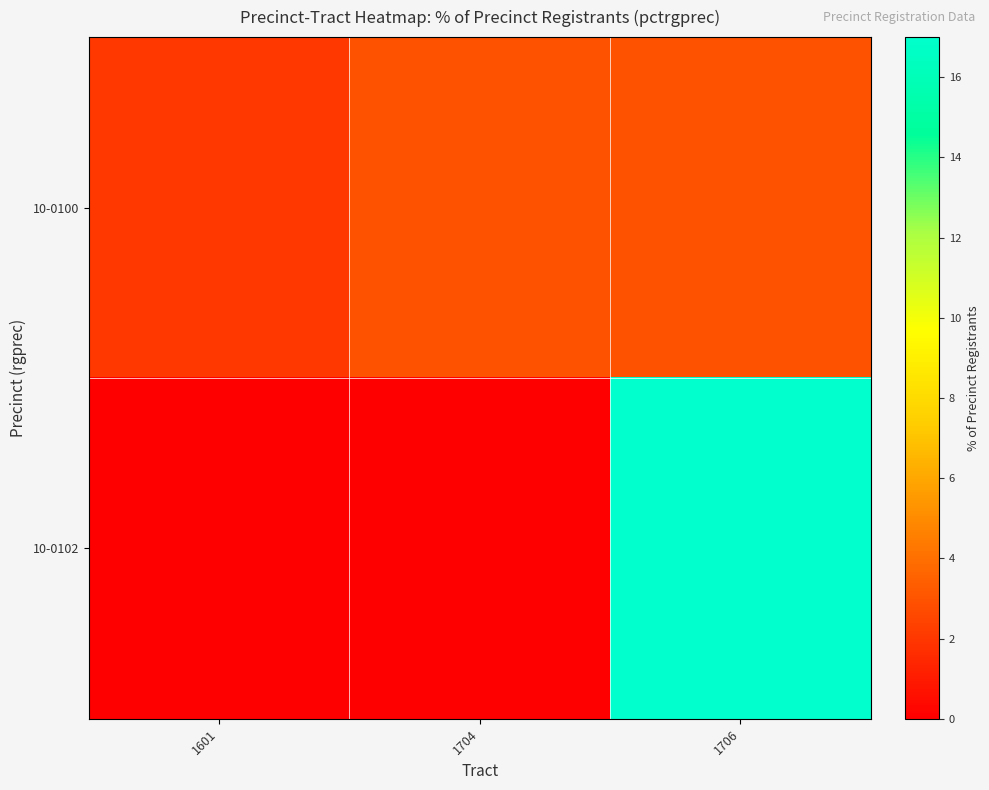

Which series has the largest total across all categories?

10-0102